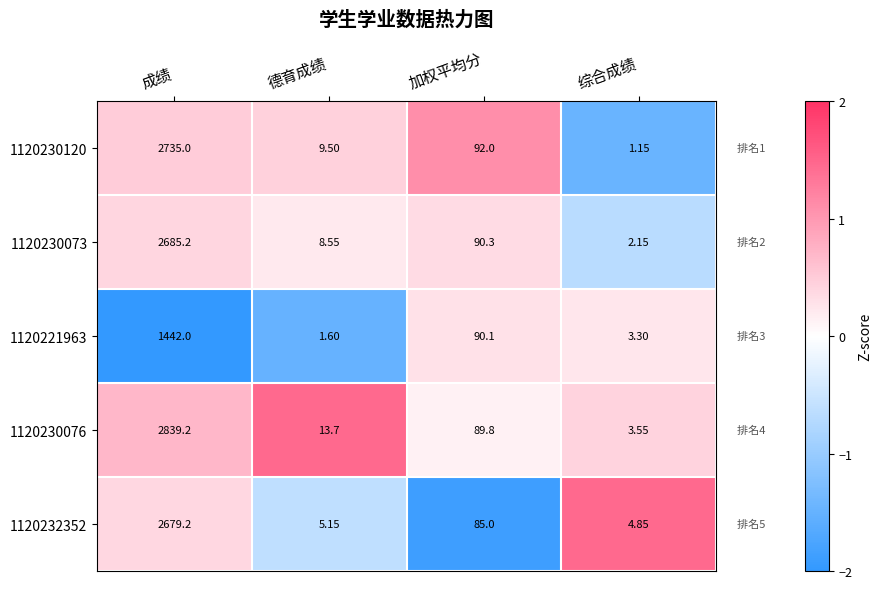

At which category is the sum across all series the highest?

成绩